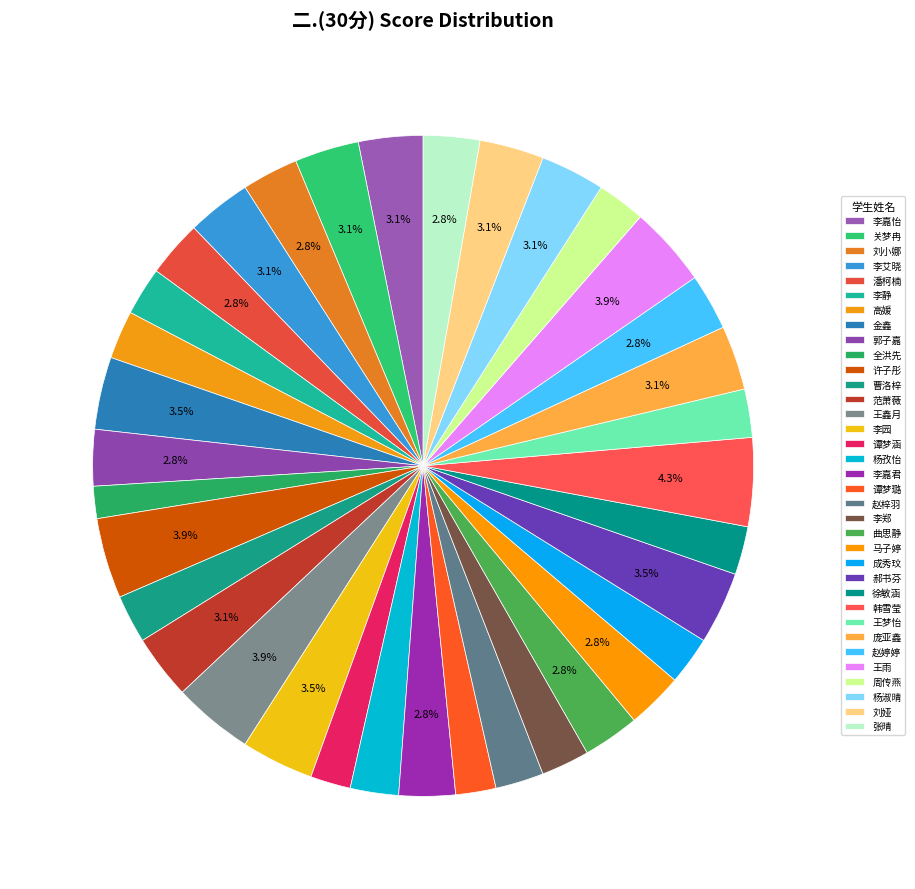

How many slices are in this pie chart?

35